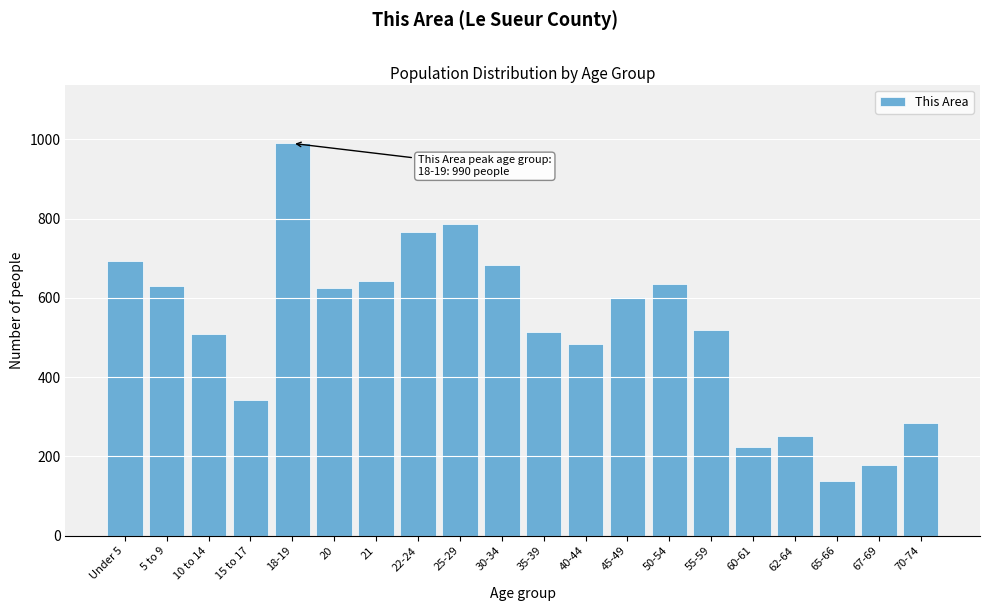

What is the label of the 17th bar from the right?

15 to 17